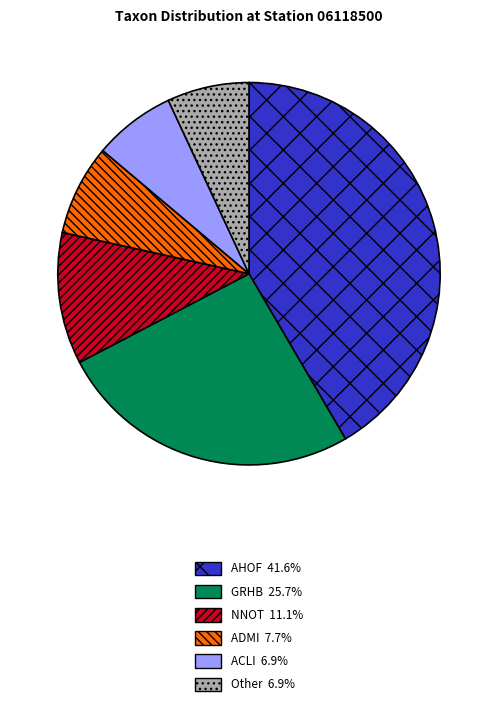

Is there any slice that represents more than half of the pie?

No